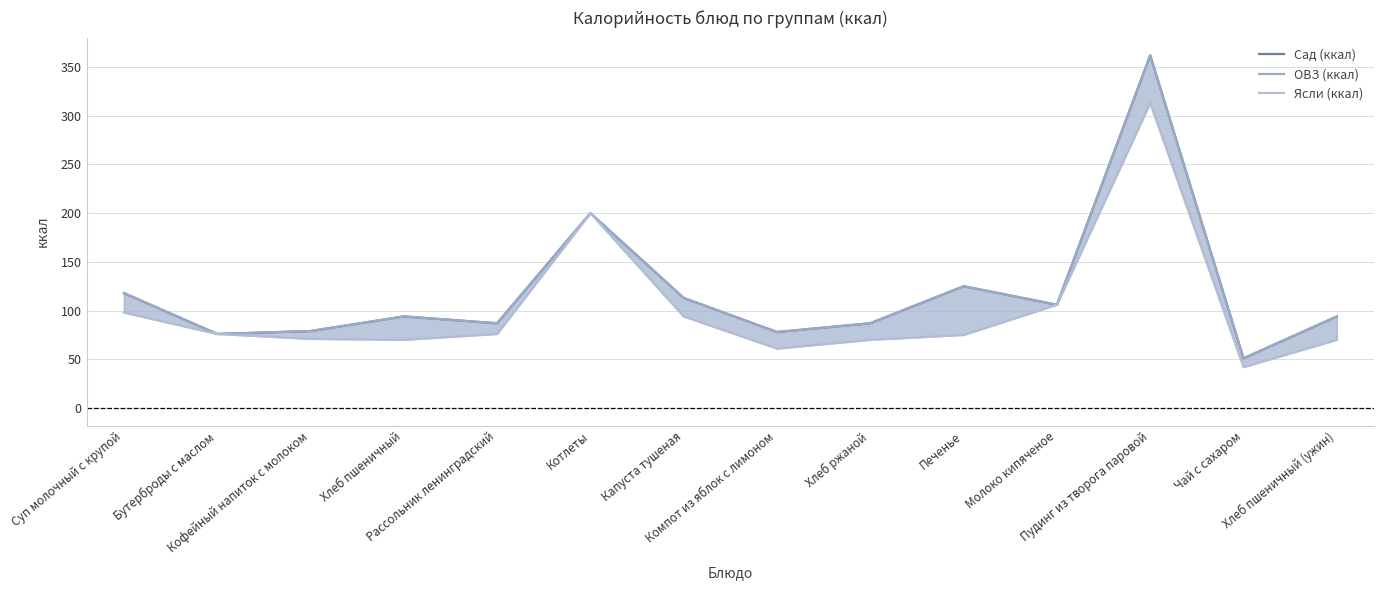

Rank the categories by ОВЗ (ккал) value from highest to lowest.

Пудинг из творога паровой, Котлеты, Печенье, Суп молочный с крупой, Капуста тушеная, Молоко кипяченое, Хлеб пшеничный, Хлеб пшеничный (ужин), Рассольник ленинградский, Хлеб ржаной, Кофейный напиток с молоком, Компот из яблок с лимоном, Бутерброды с маслом, Чай с сахаром